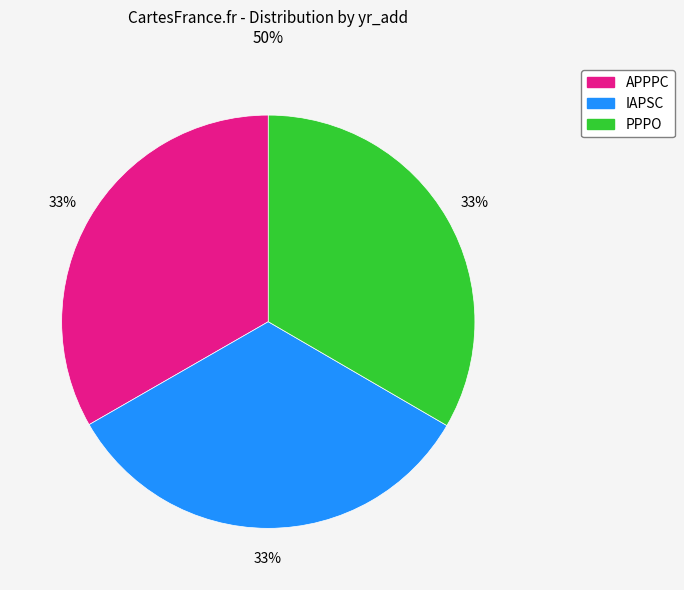

Combined, do APPPC and IAPSC account for over 50%?

Yes